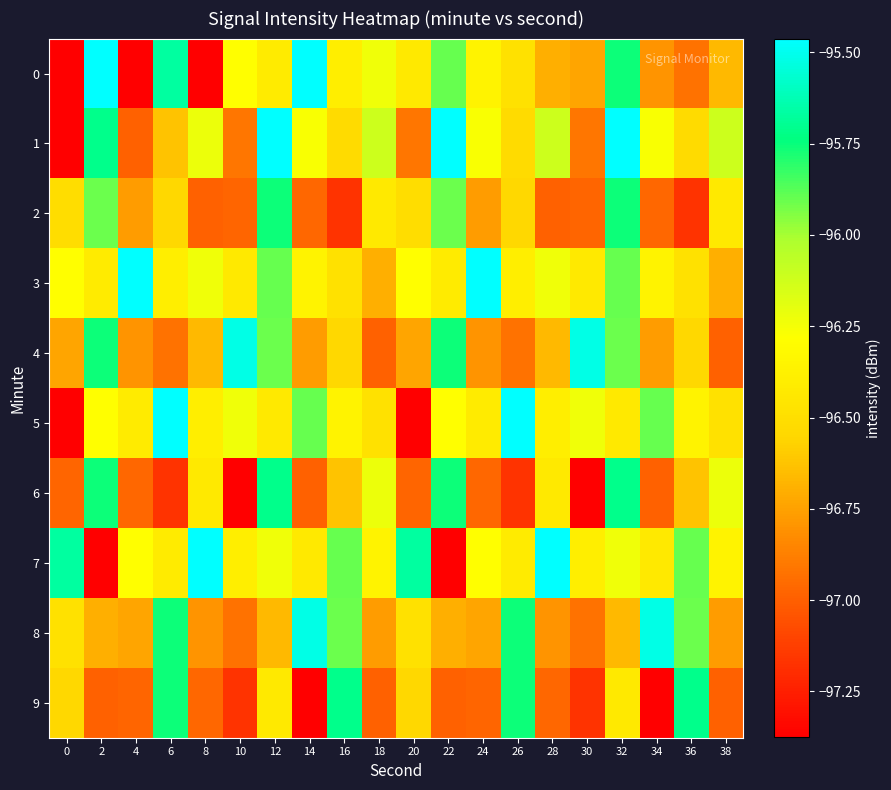

Which category has the highest value across all series?

14